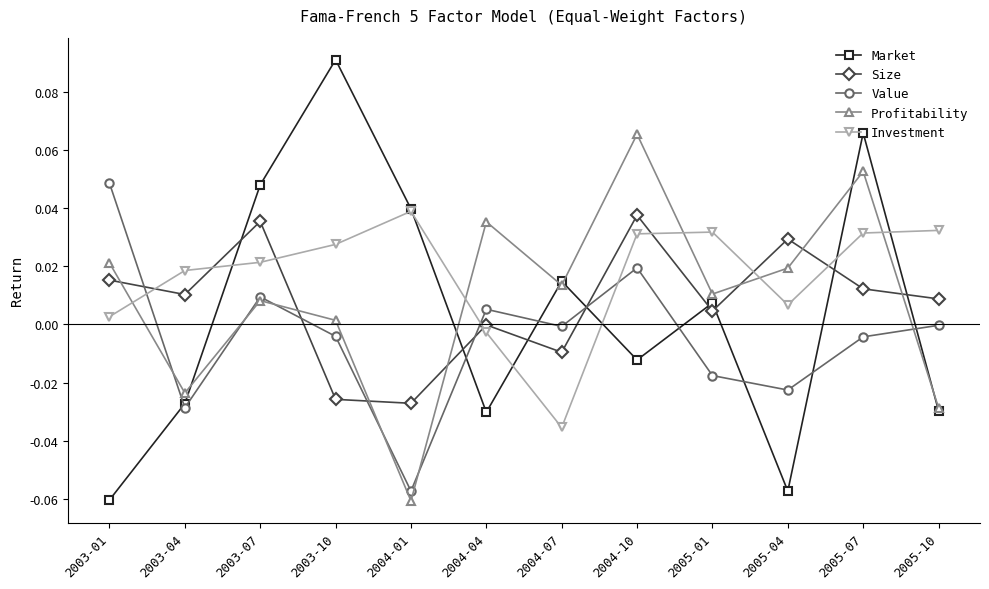

Rank the series at 2005-04 from lowest to highest value.

Market, Value, Investment, Profitability, Size